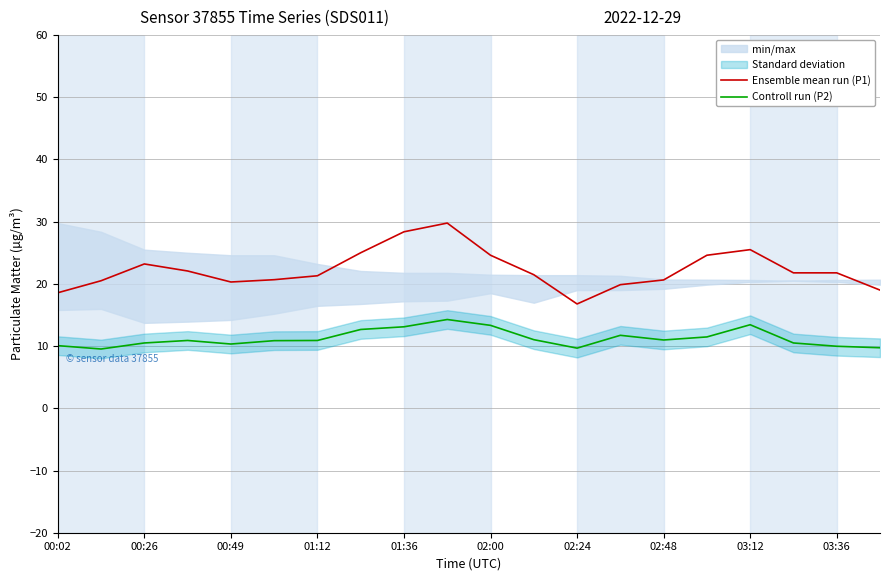

True or false: Controll run (P2) and Ensemble mean run (P1) cross at least once.

False